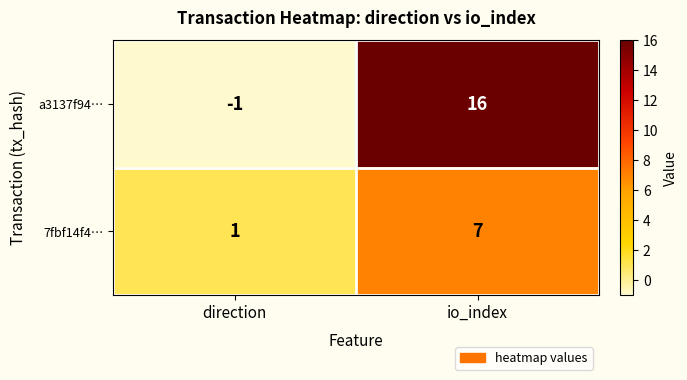

What is the sum of all a3137f94… values?

15